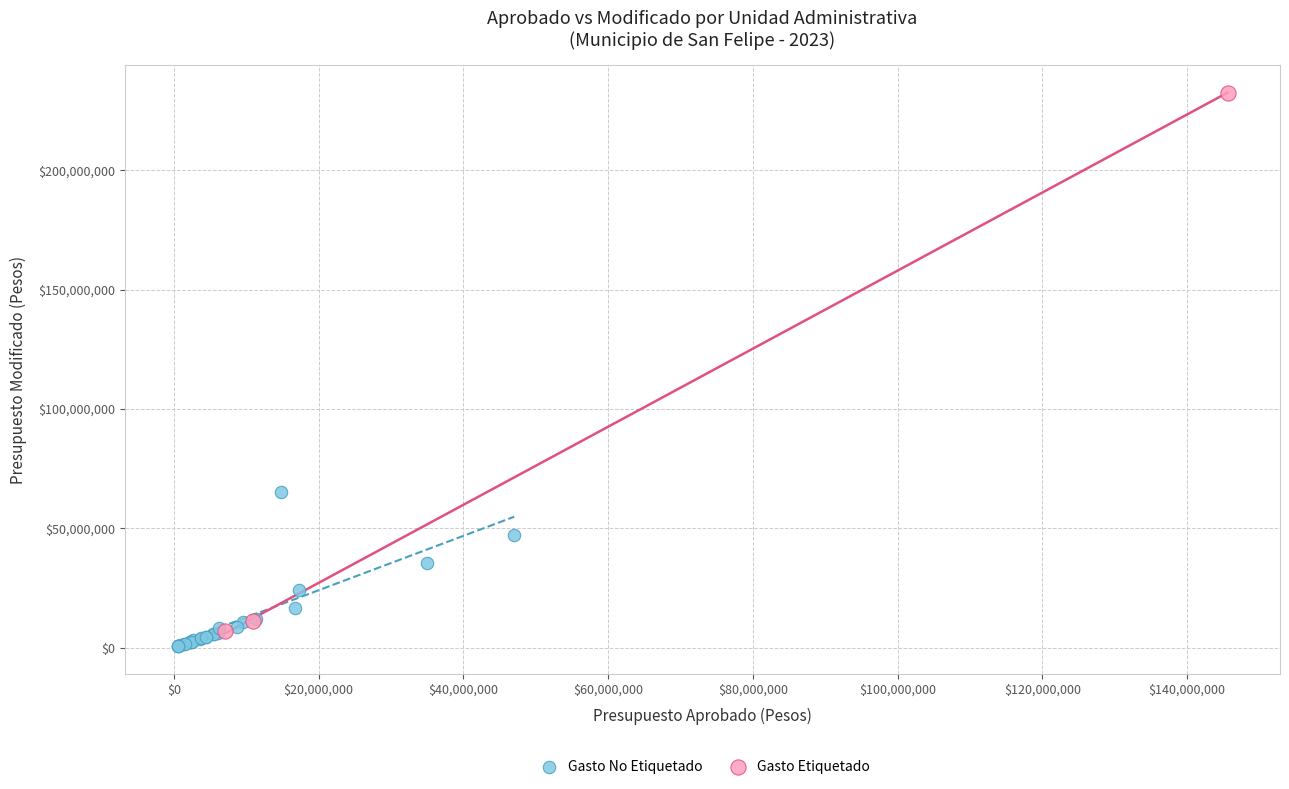

Which series has the widest spread of Y values?

Gasto Etiquetado